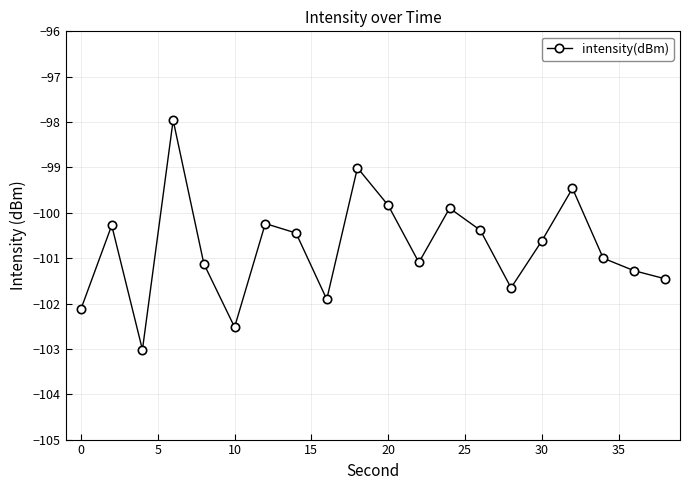

How many points are higher than both their immediate neighbors (excluding endpoints)?

6